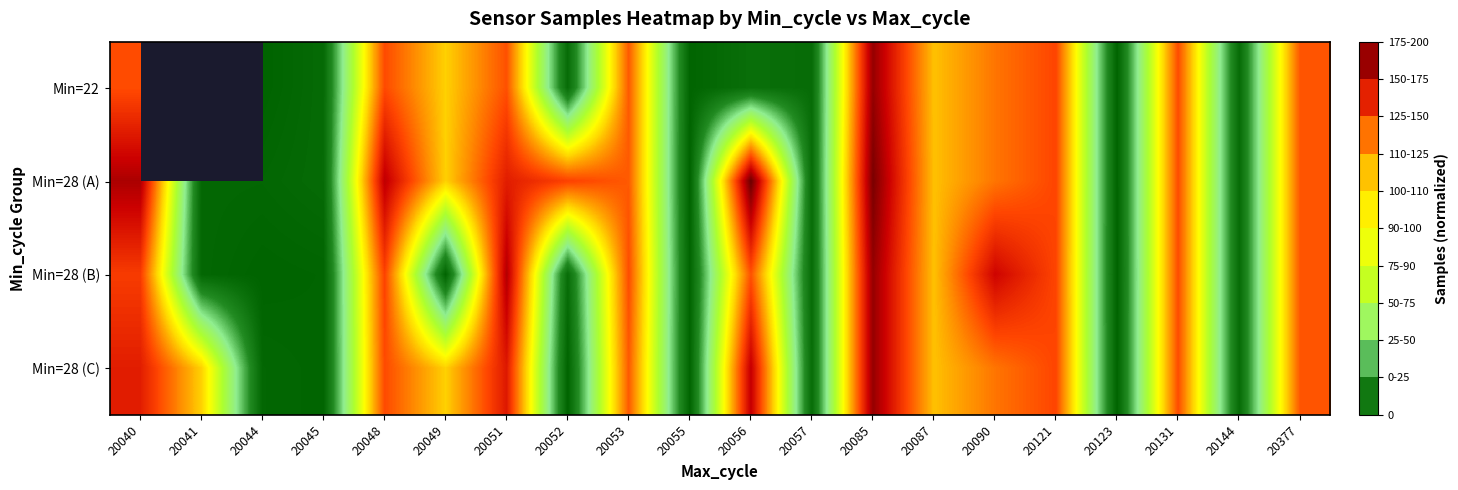

Is the value of Min=22 at 20131 greater than the value of Min=28 (C) at 20144?

Yes